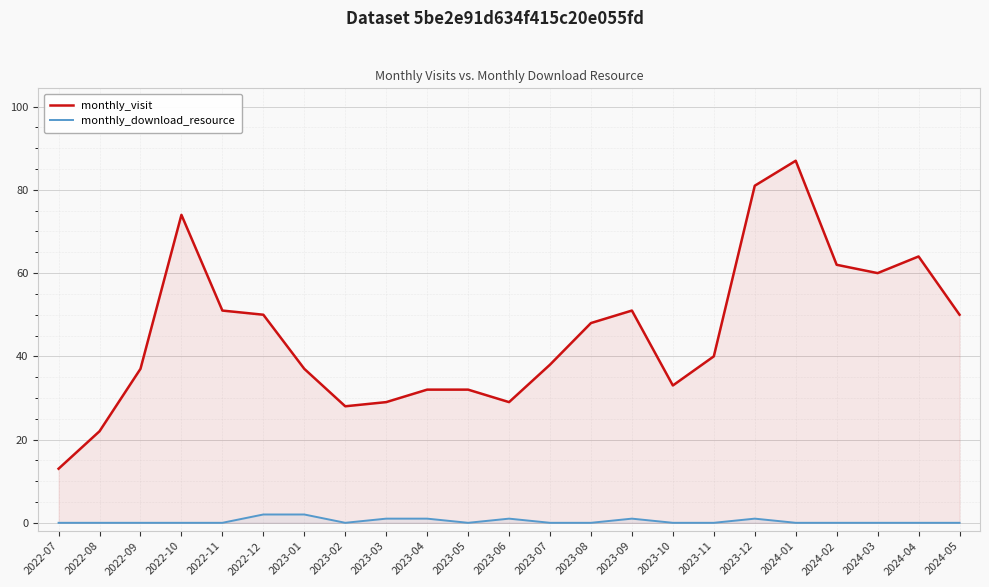

Reading left to right, transcribe all the data shown in this chart.

monthly_visit: 2022-07=13	2022-08=22	2022-09=37	2022-10=74	2022-11=51	2022-12=50	2023-01=37	2023-02=28	2023-03=29	2023-04=32	2023-05=32	2023-06=29	2023-07=38	2023-08=48	2023-09=51	2023-10=33	2023-11=40	2023-12=81	2024-01=87	2024-02=62	2024-03=60	2024-04=64	2024-05=50
monthly_download_resource: 2022-07=0	2022-08=0	2022-09=0	2022-10=0	2022-11=0	2022-12=2	2023-01=2	2023-02=0	2023-03=1	2023-04=1	2023-05=0	2023-06=1	2023-07=0	2023-08=0	2023-09=1	2023-10=0	2023-11=0	2023-12=1	2024-01=0	2024-02=0	2024-03=0	2024-04=0	2024-05=0